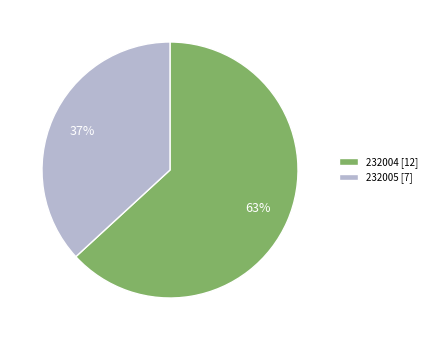

Between 232004 [12] and 232005 [7], which is larger?

232004 [12]